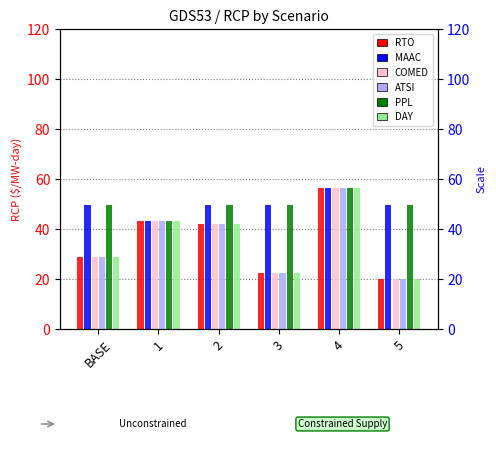

The COMED series shows 28.9 at BASE. True or false?

True